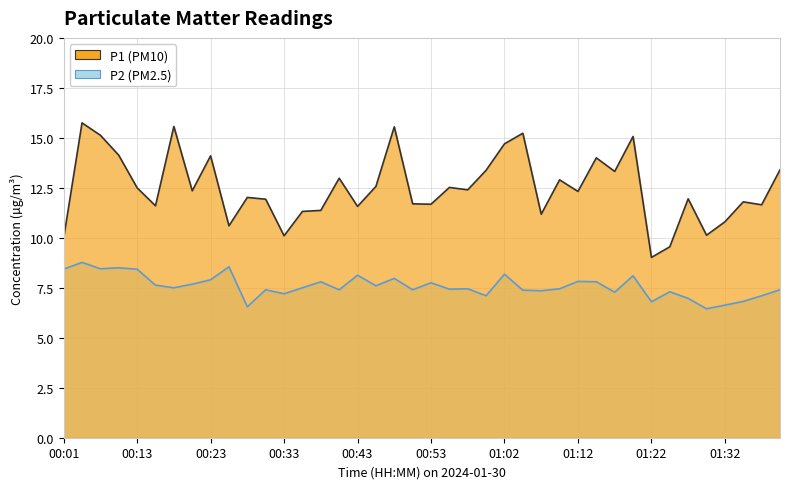

What is the label of the 11th point from the left?

00:28